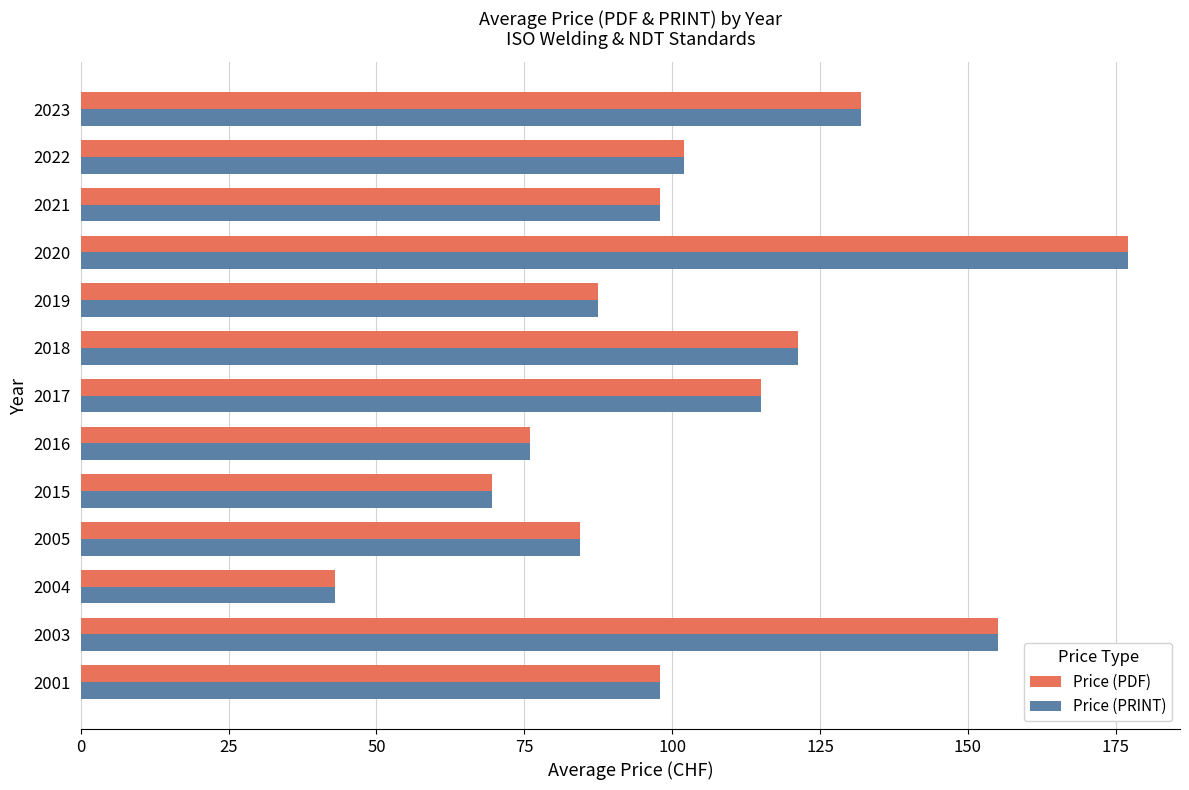

True or false: Price (PDF) has a value of 127.5 at 2019.

False